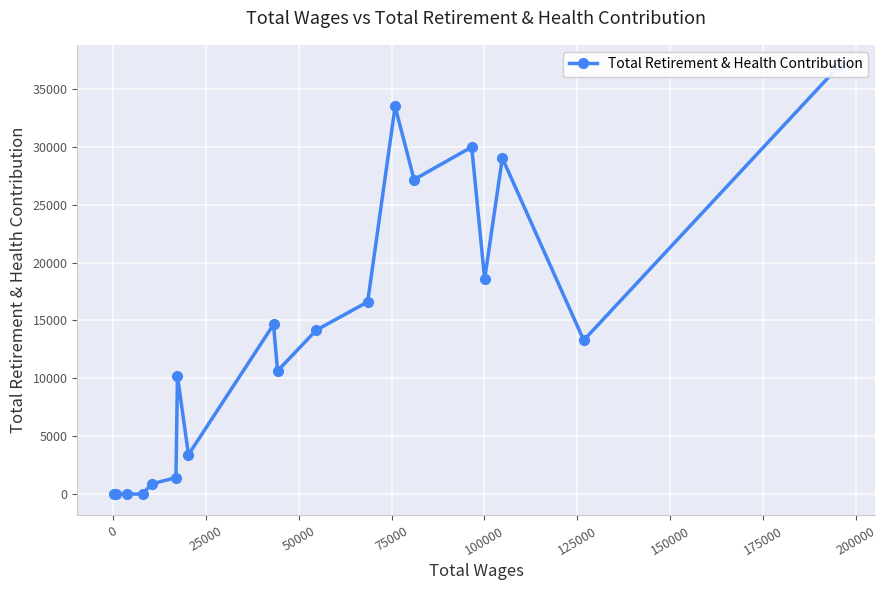

True or false: there are more than 0 points higher than both neighbors.

True